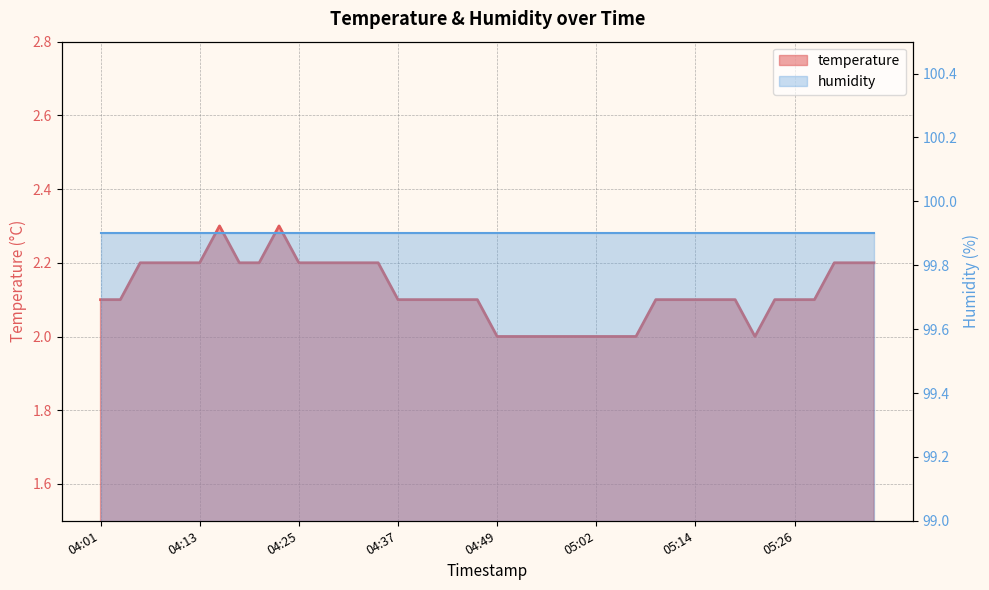

What is the value of the 40th point from the left?

2.2